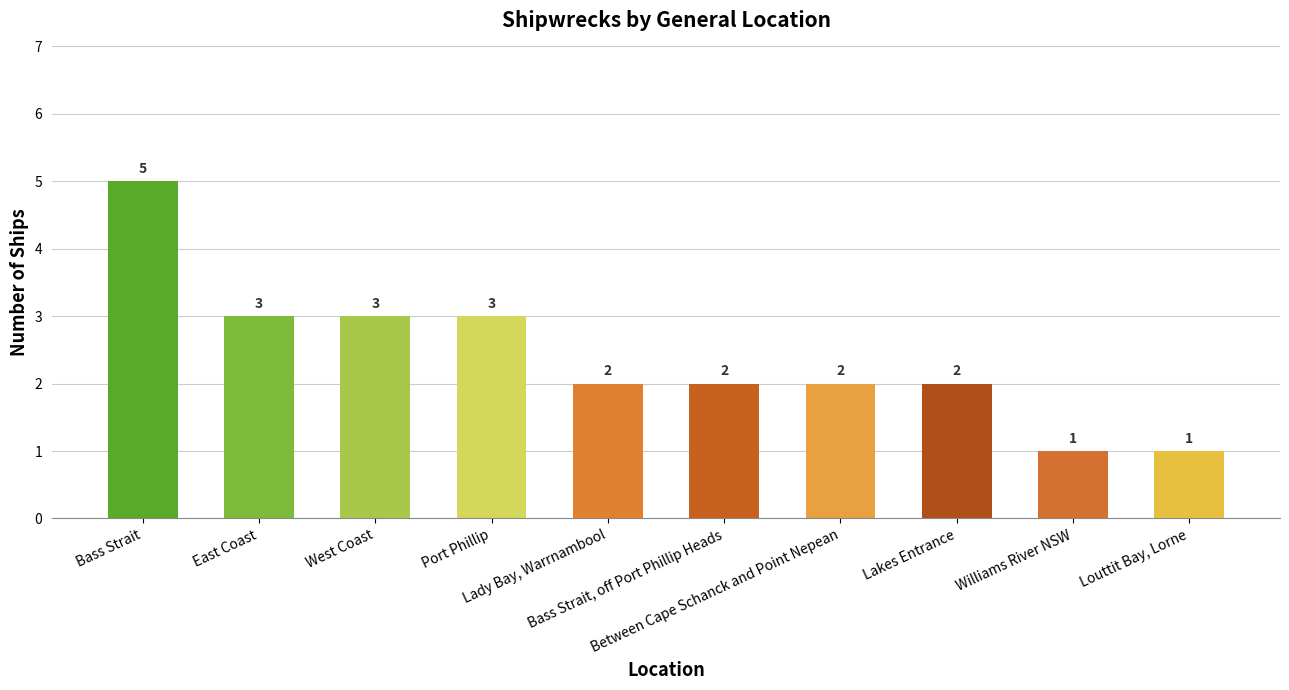

Count the number of data series in this chart.

1